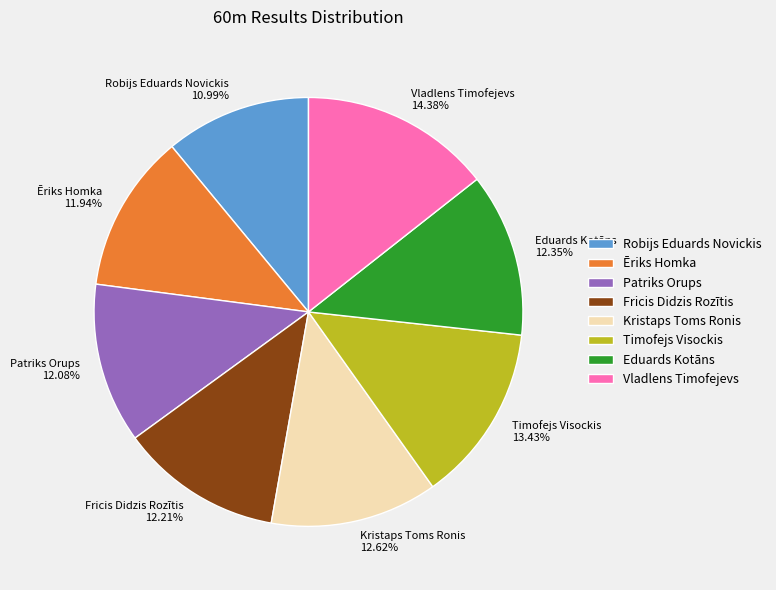

Which slice is the smallest?

Robijs Eduards Novickis